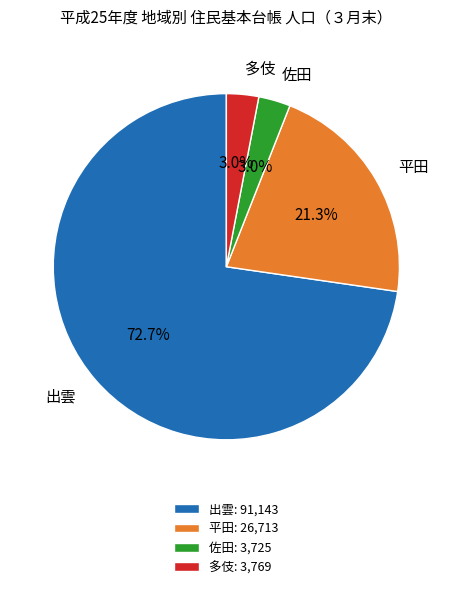

To the nearest percent, what is the combined percentage of 佐田 and 平田?

24%